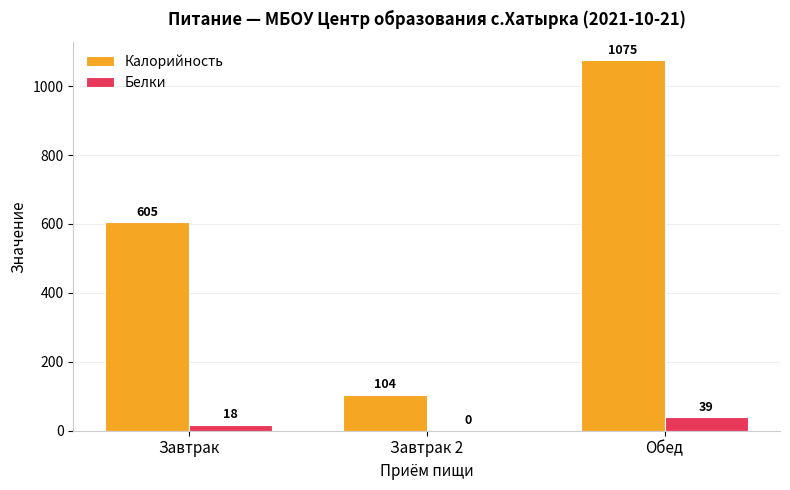

At which category is the sum across all series the highest?

Обед